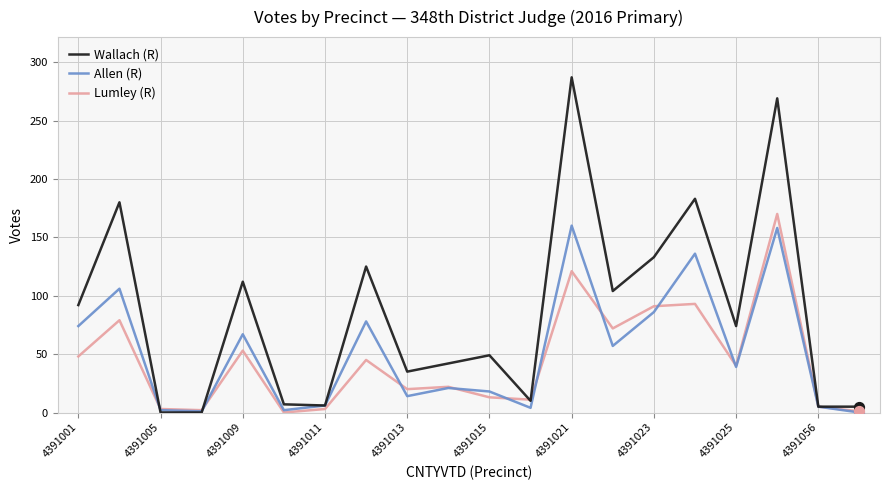

Which series has the widest spread of values?

Wallach (R)